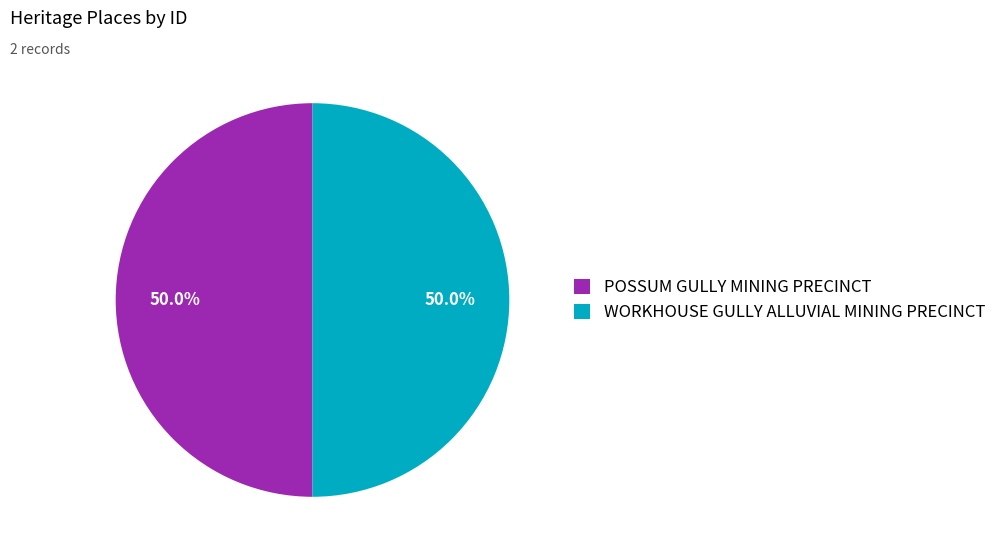

What percentage do POSSUM GULLY MINING PRECINCT and WORKHOUSE GULLY ALLUVIAL MINING PRECINCT together represent?

100.0%